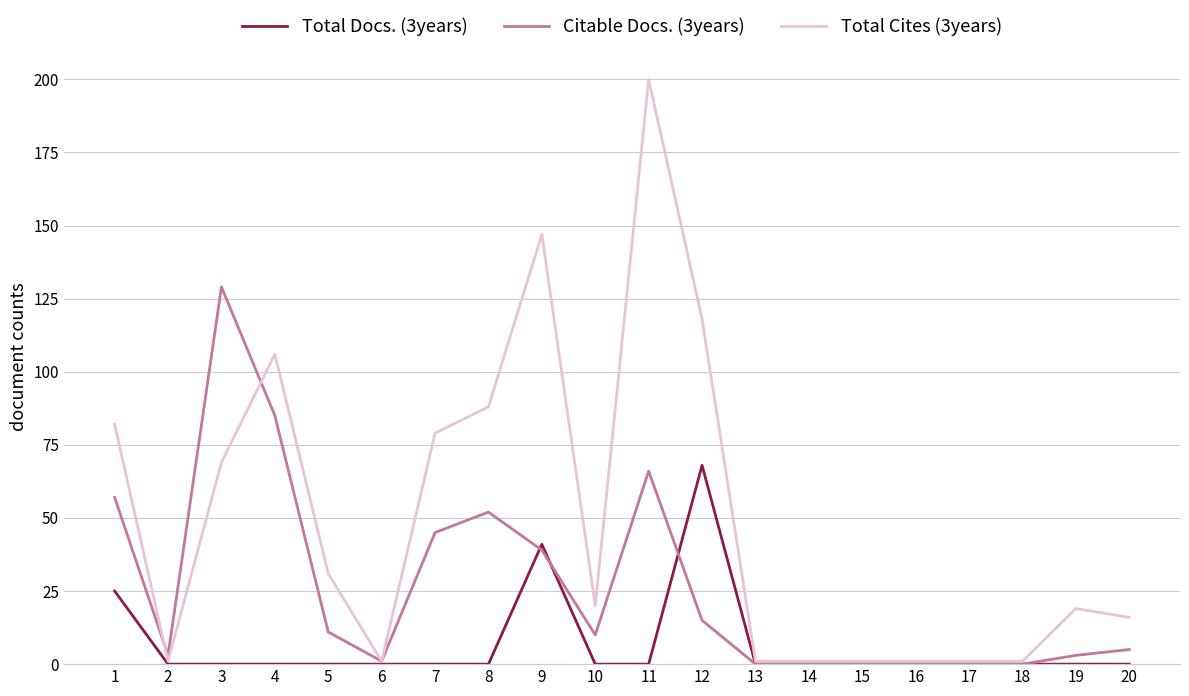

List the series in order of their peak value, highest first.

Total Cites (3years), Citable Docs. (3years), Total Docs. (3years)